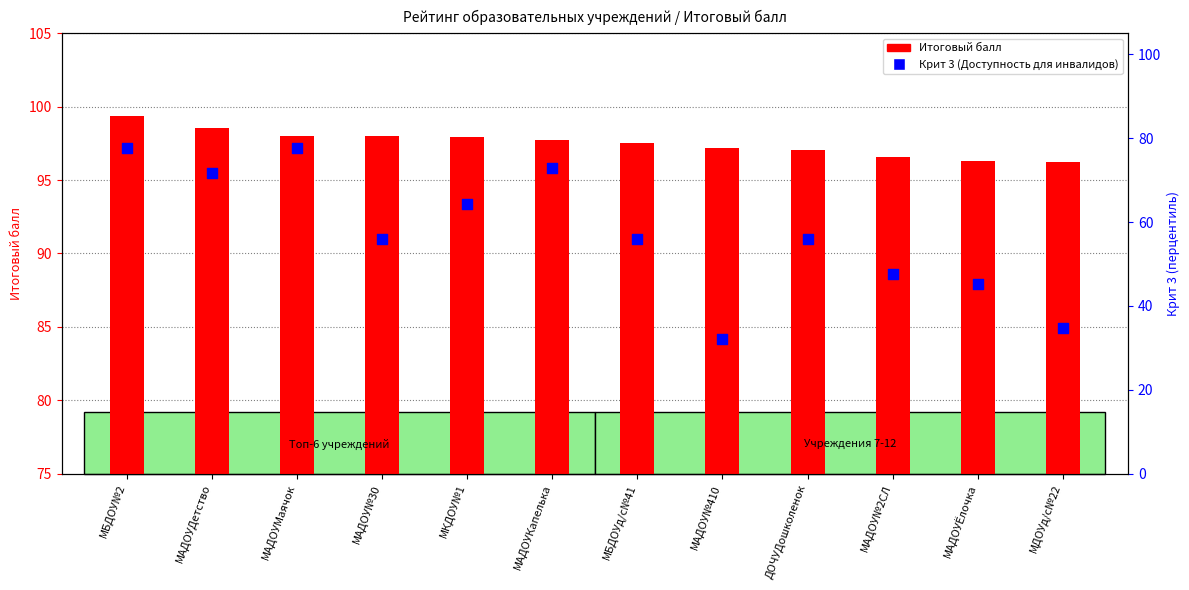

What is the total value across all series at МБДОУд/с№41?

153.5